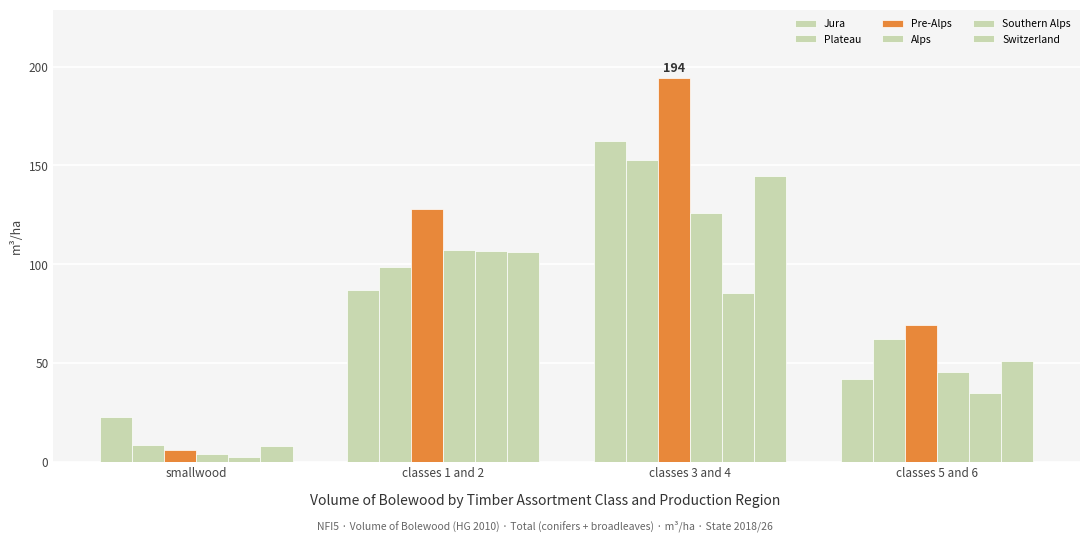

How many groups of bars are there?

4